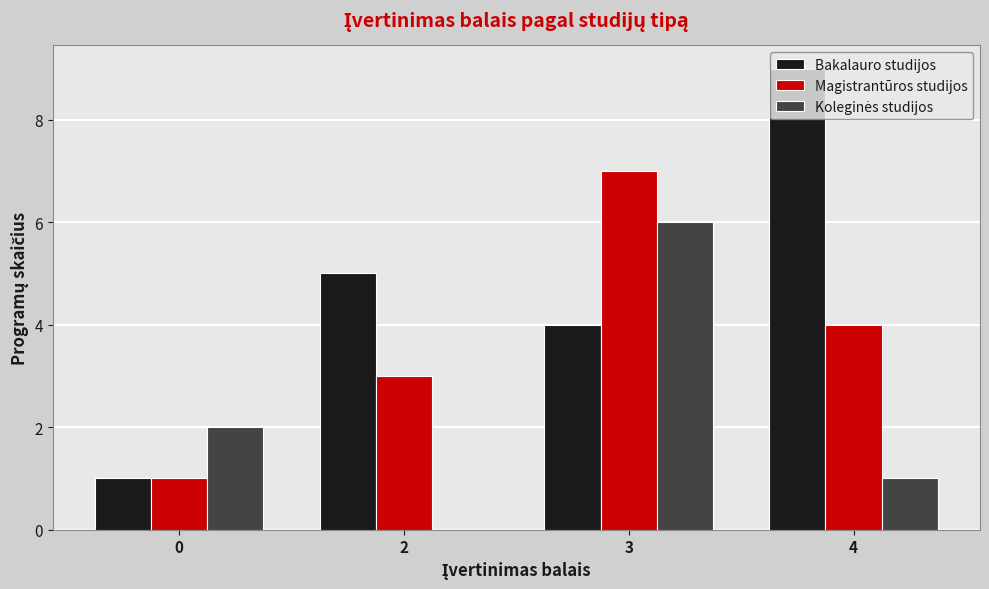

The value of Bakalauro studijos at 0 is 1. True or false?

True